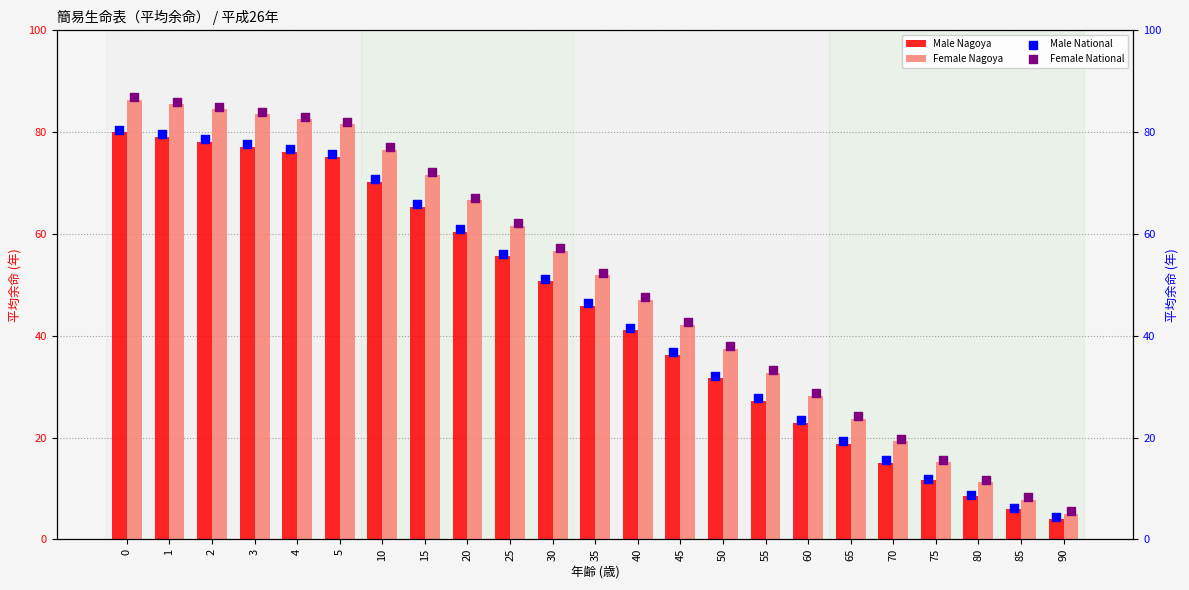

Which series contains the lowest Y value?

Male Nagoya